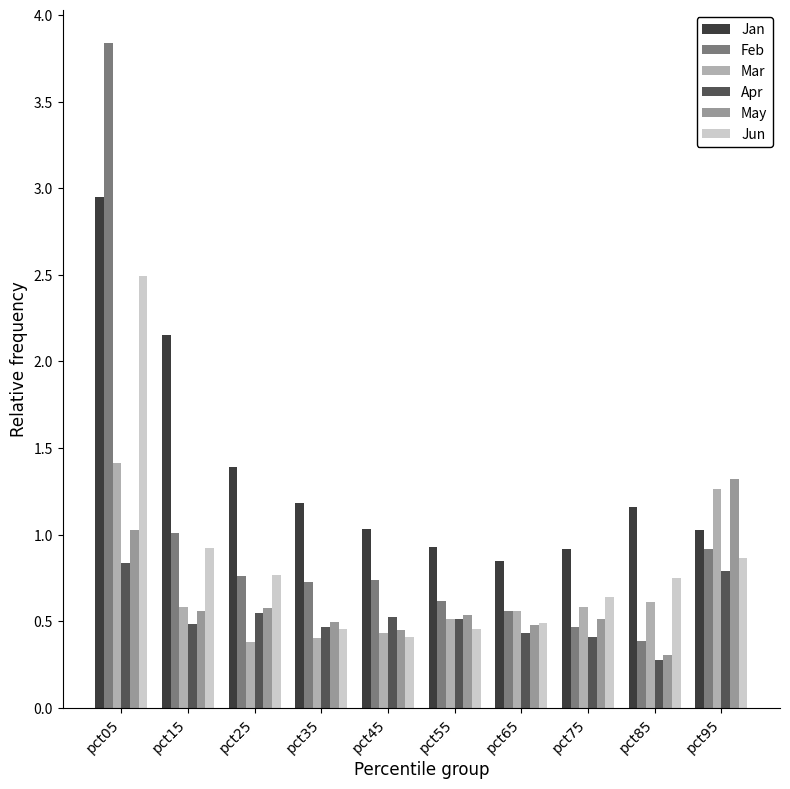

Which label corresponds to the smallest value in the chart?

pct85